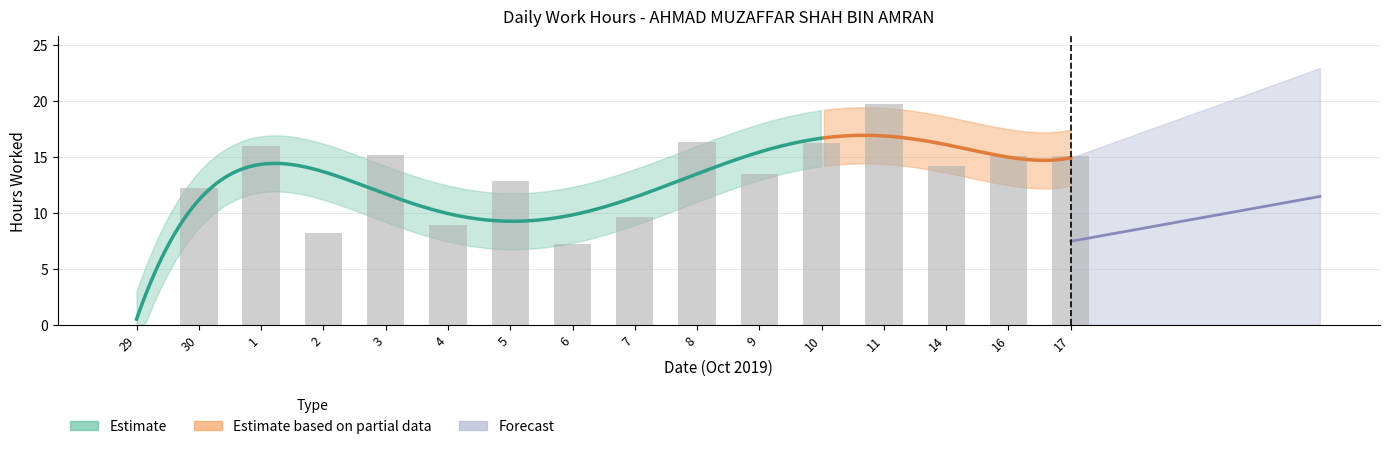

What position from the right is 8?

7